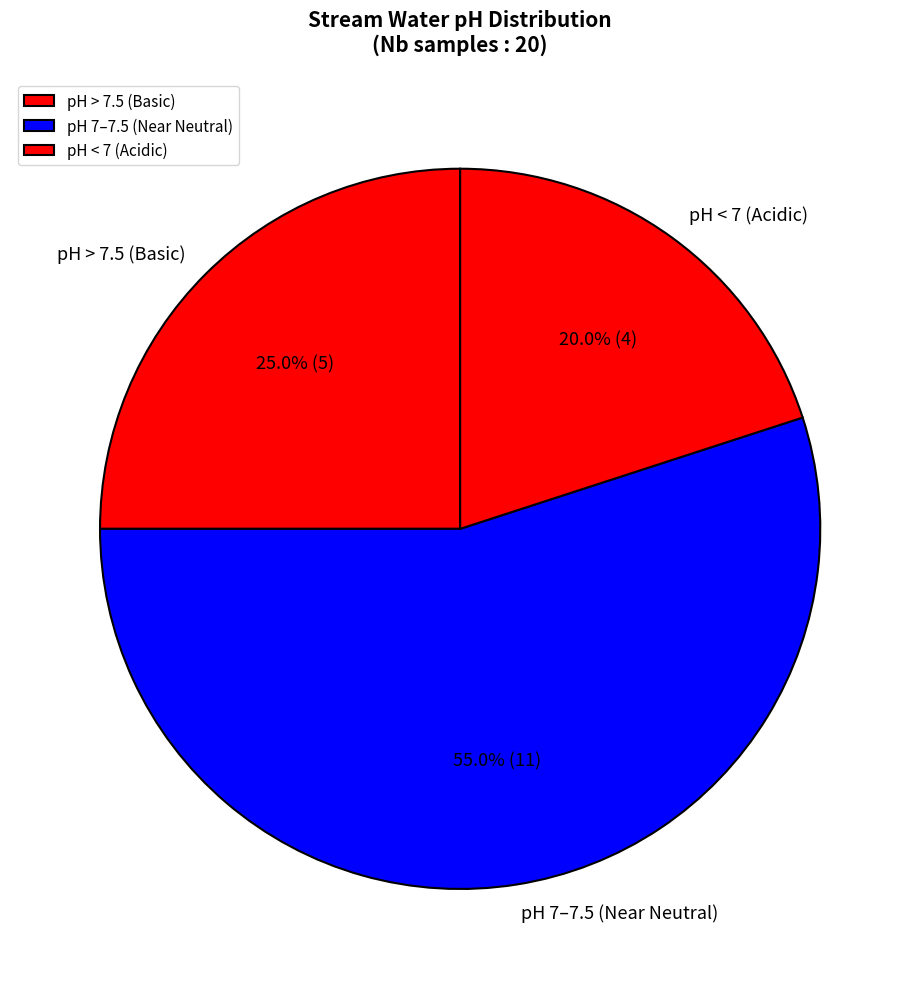

What is the smallest slice in the pie chart?

pH < 7 (Acidic)